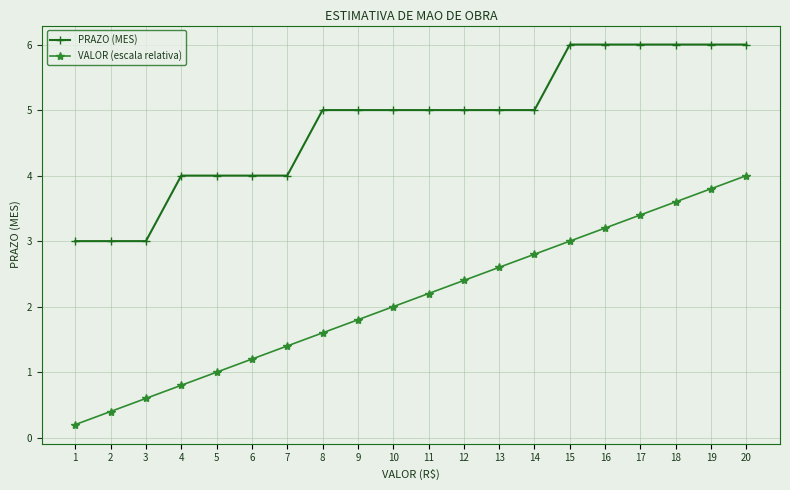

What is the lowest value of the PRAZO (MES) series?

3.0